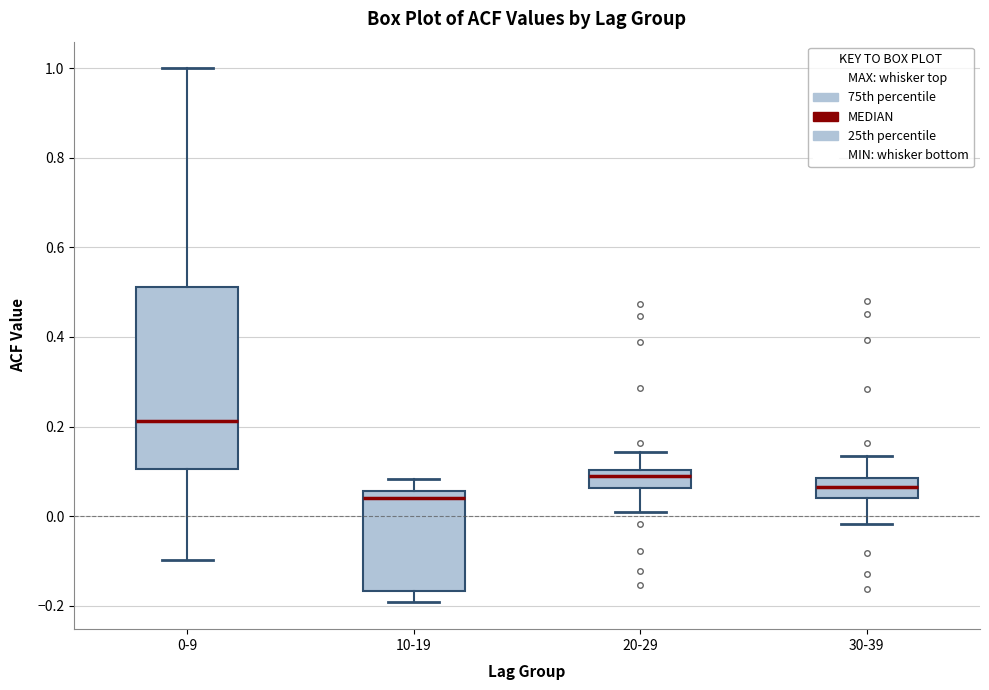

Where does the lower whisker of the box for 20-29 end on the y-axis? The values are not printed on the chart, so give them approximately, as read against the axis.

0.02